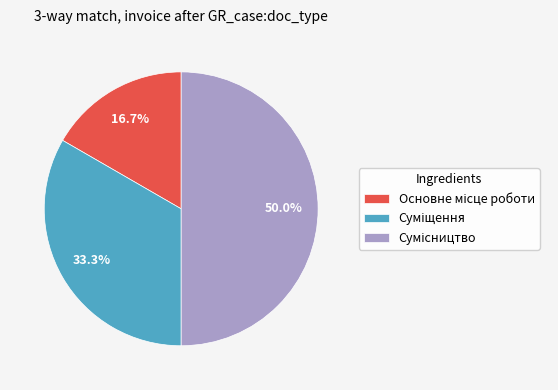

How many slices are in this pie chart?

3